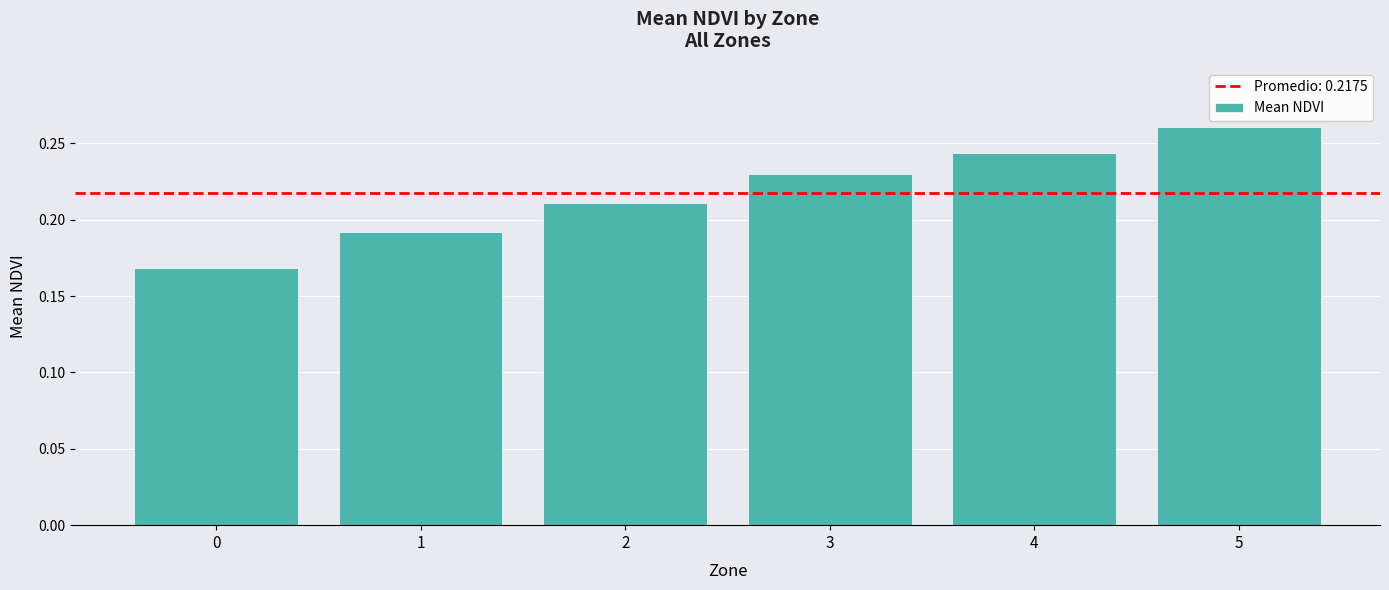

List the labels in order of value, largest first.

5, 4, 3, 2, 1, 0